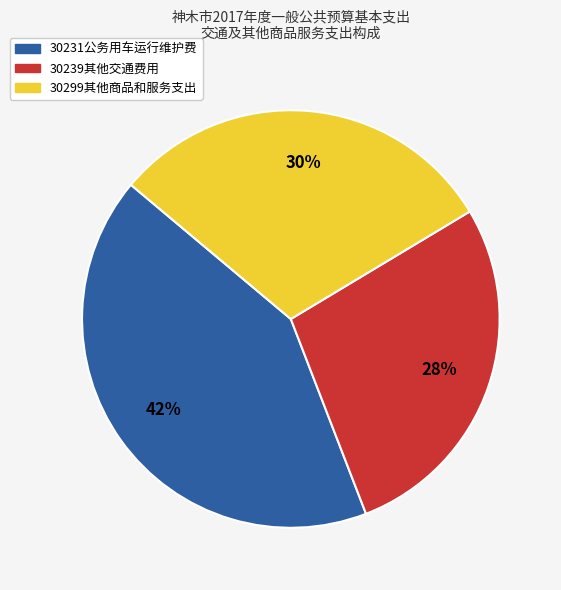

True or false: 30239其他交通费用 accounts for 21% of the total.

False